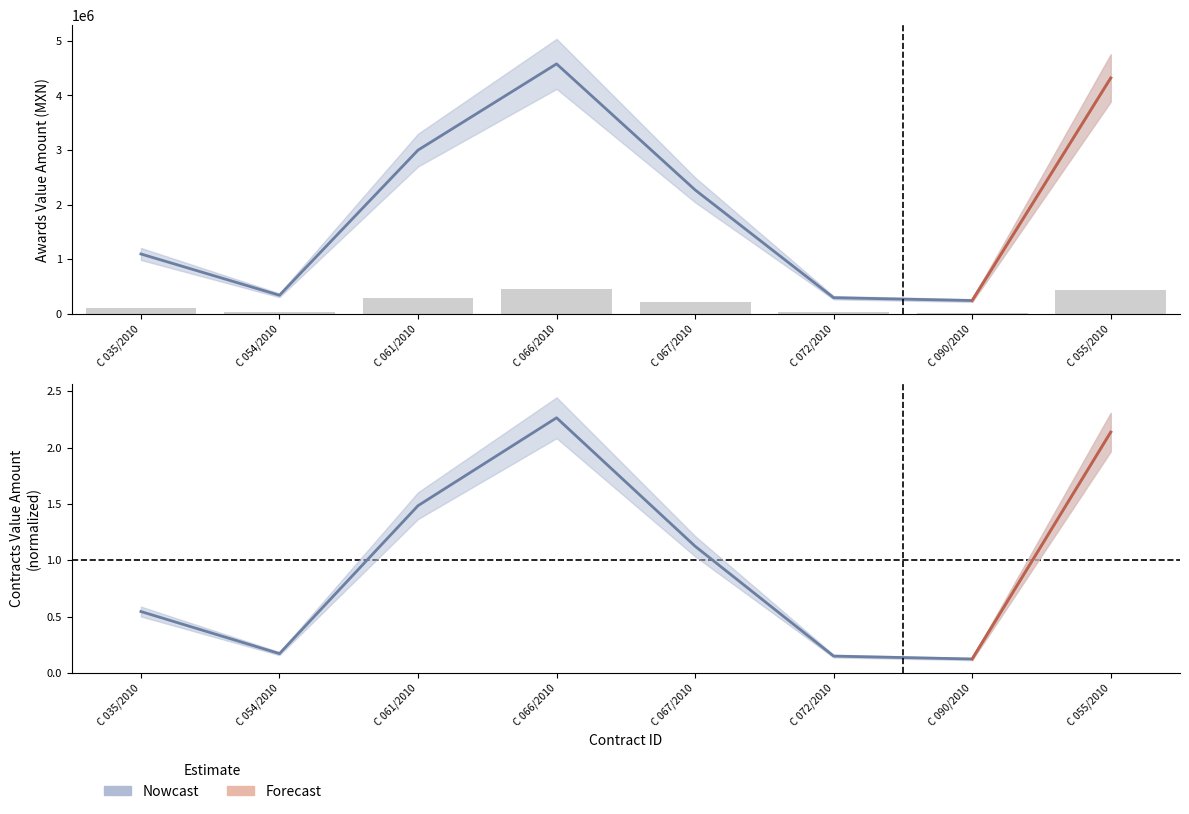

At which label is awards.value.amount closest to 2412981?

C 067/2010